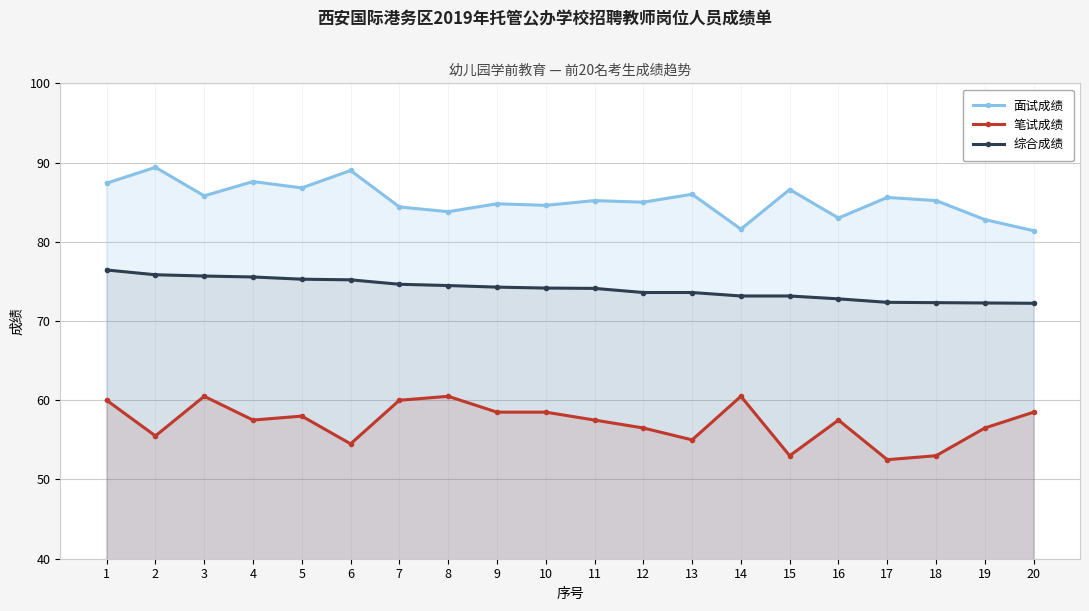

What is the difference between the 笔试成绩 values at 2 and 17?

3.0